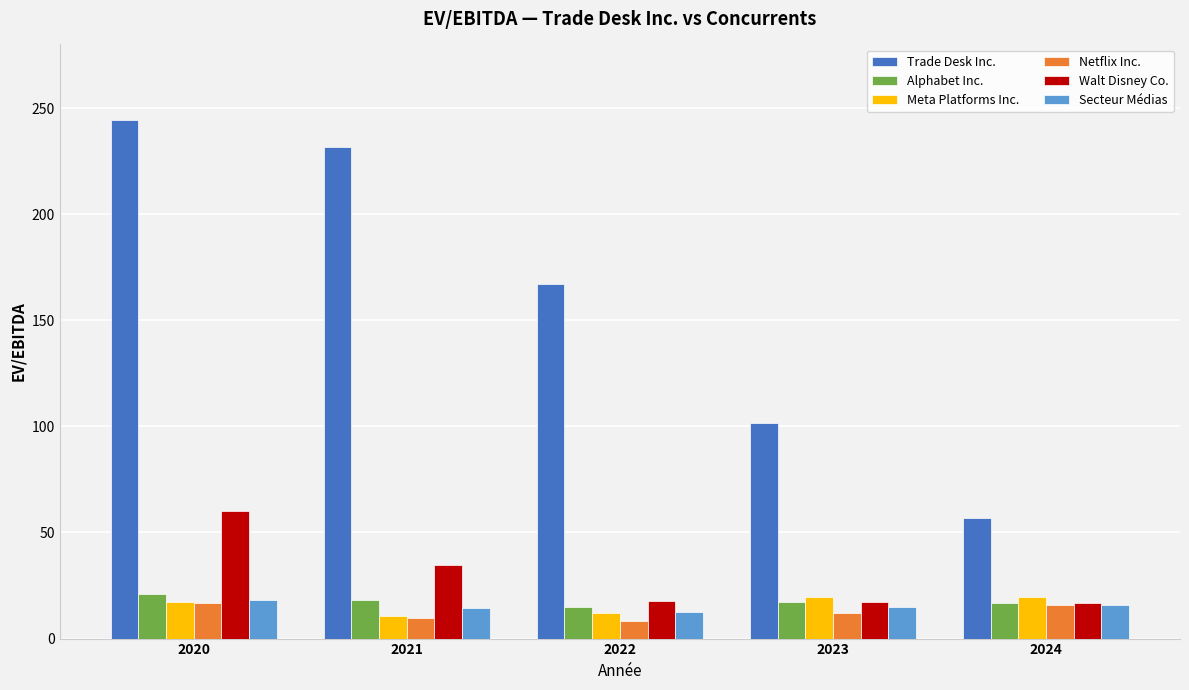

Which series has the largest range (max minus min)?

Trade Desk Inc.